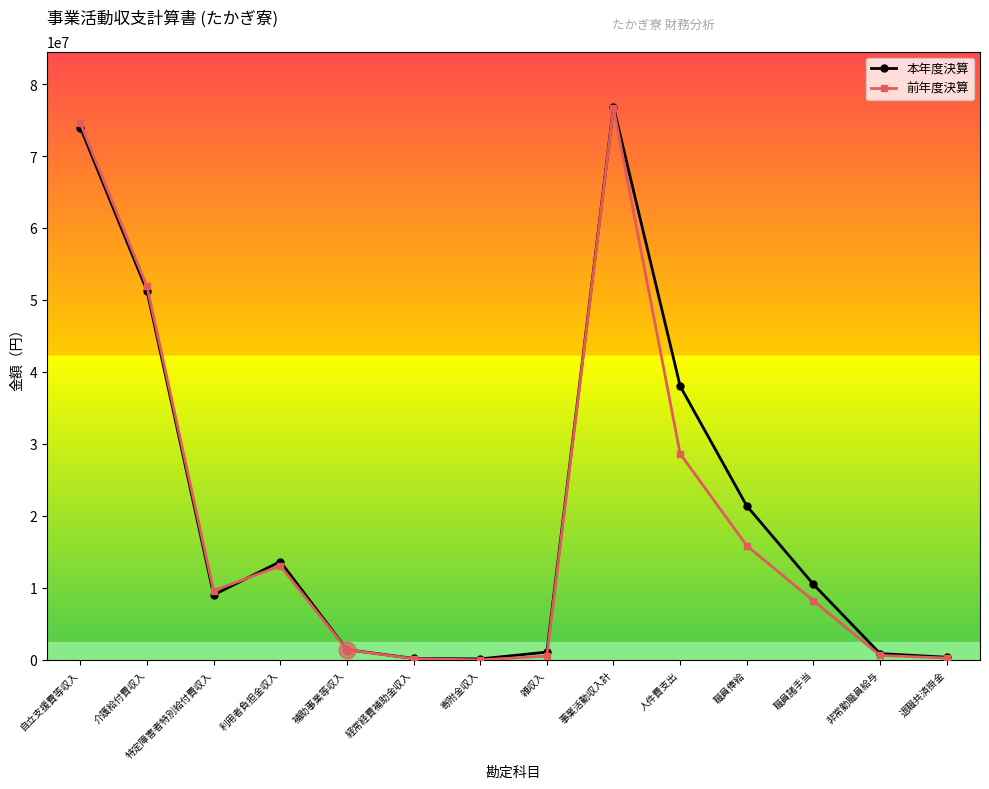

What is the sum of the 前年度決算 values at 自立支援費等収入 and 非常勤職員給与?

75181675